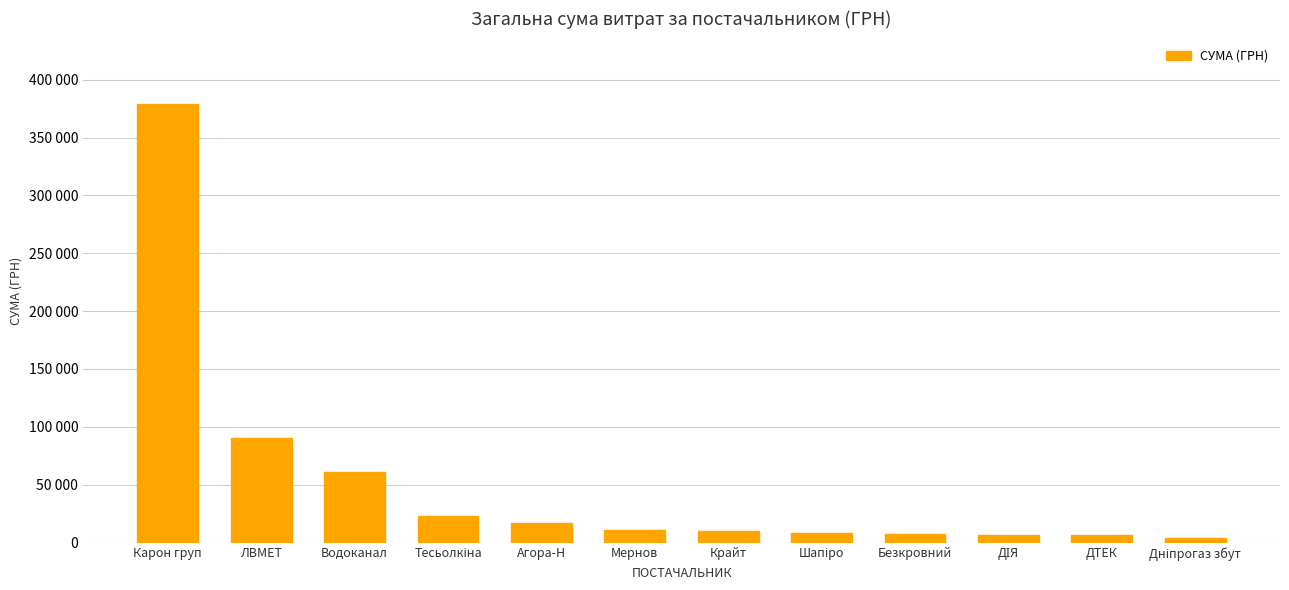

Does the chart contain any negative values?

No